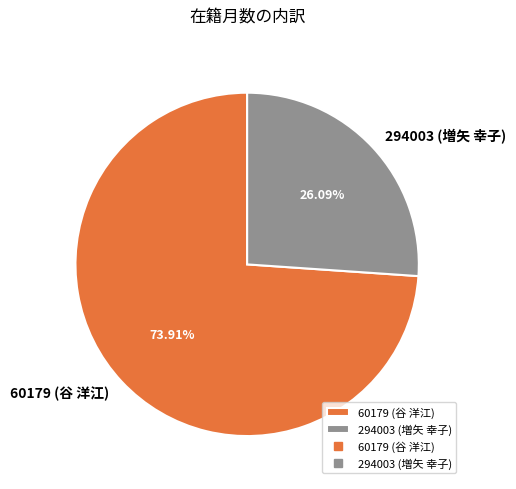

Is the sum of 60179 (谷 洋江) and 294003 (増矢 幸子) greater than half?

Yes